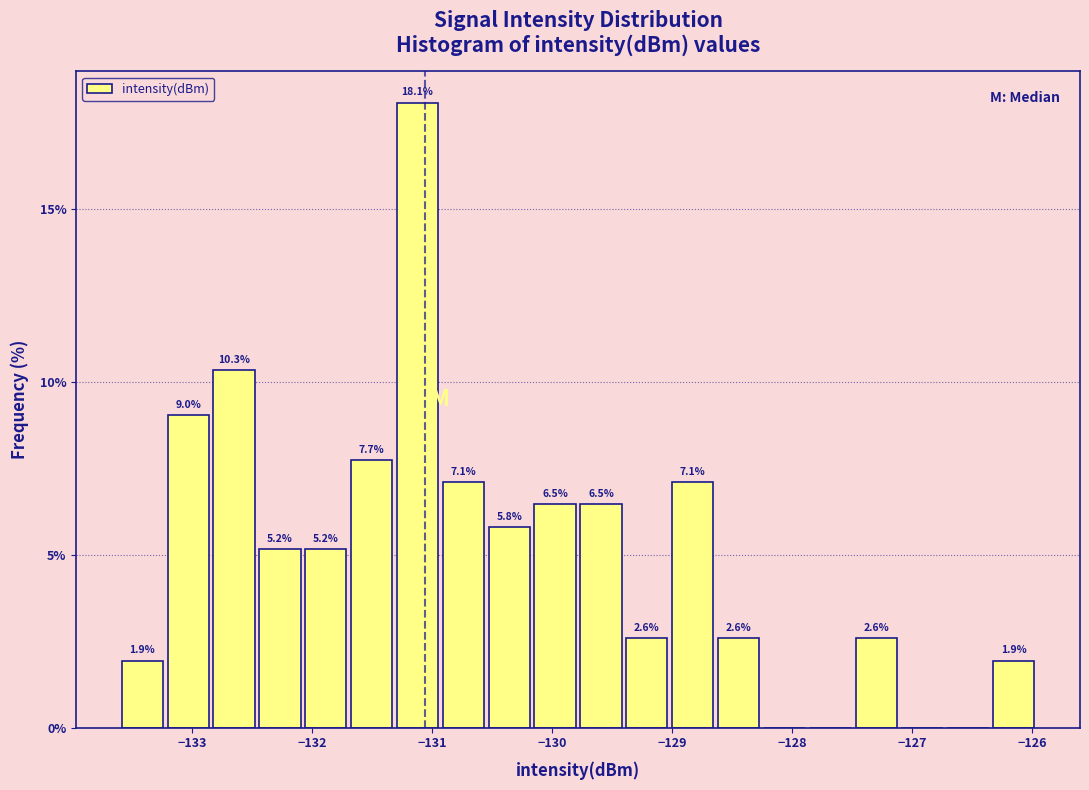

Around what value on the x-axis is the tallest bar? Give the approximate position of its centre, as read against the axis.

-131.1